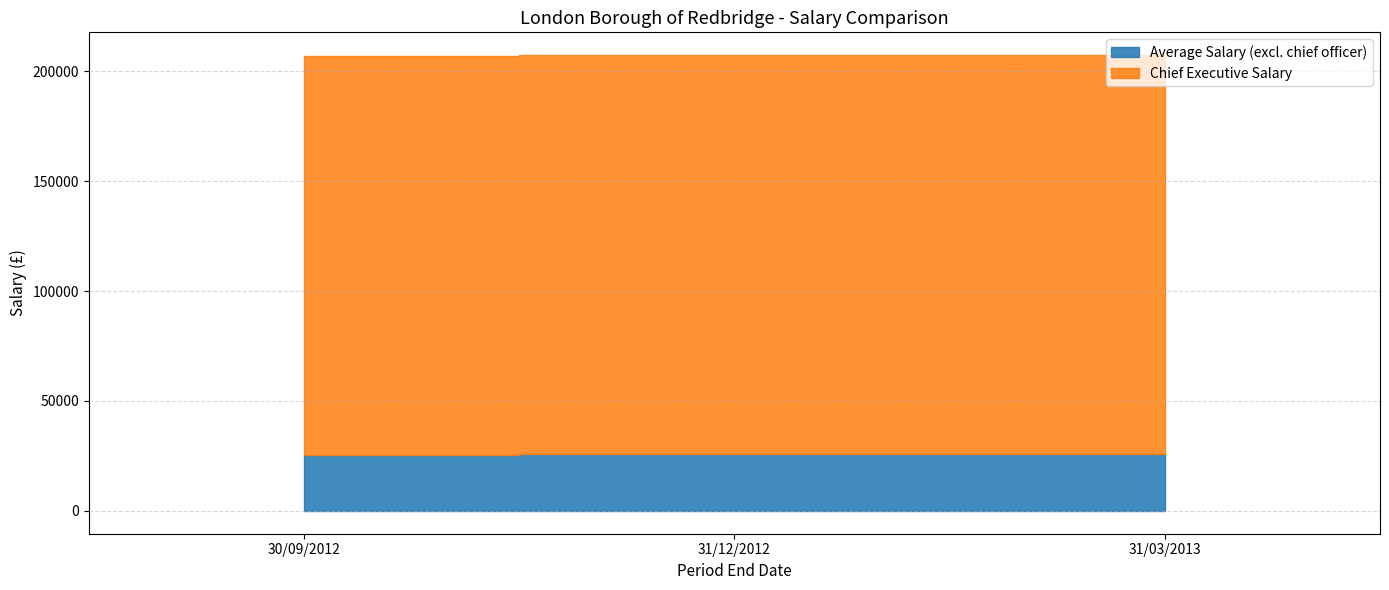

What is the lowest value of the Chief Executive Salary series?

181542